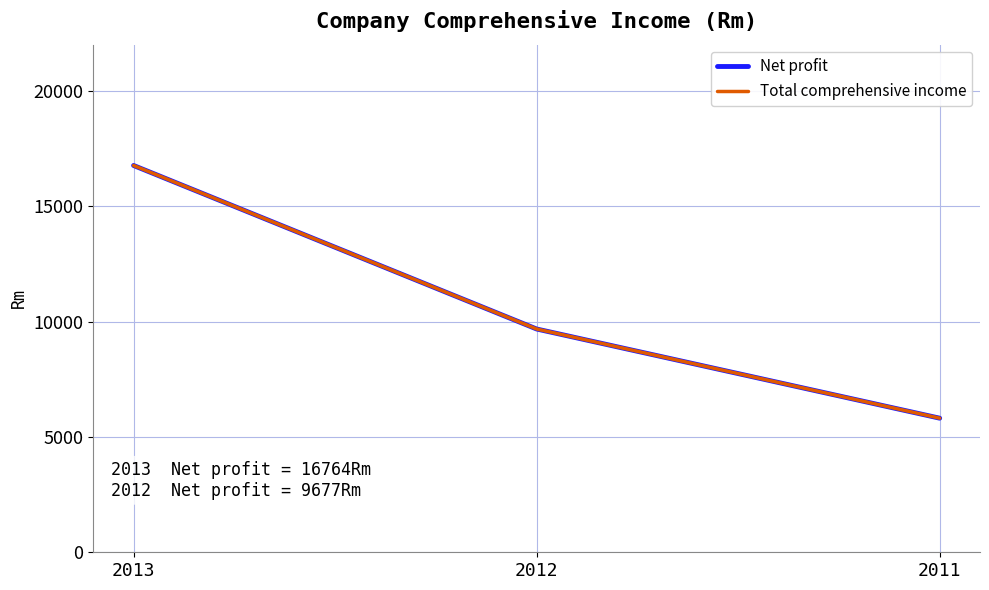

Which category has the highest value in the Net profit series?

2013